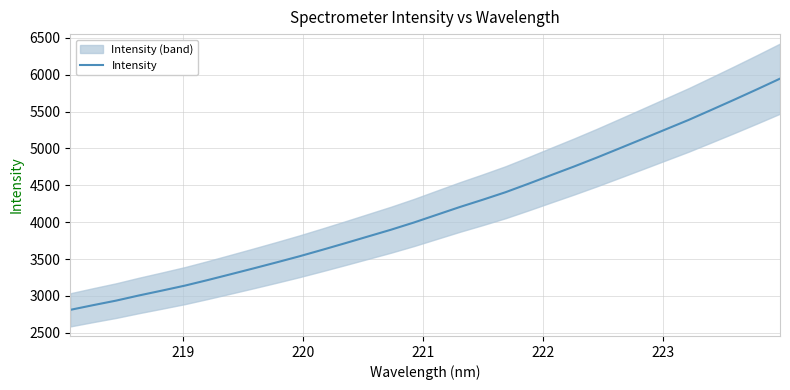

What is the minimum value for Intensity?

2811.1